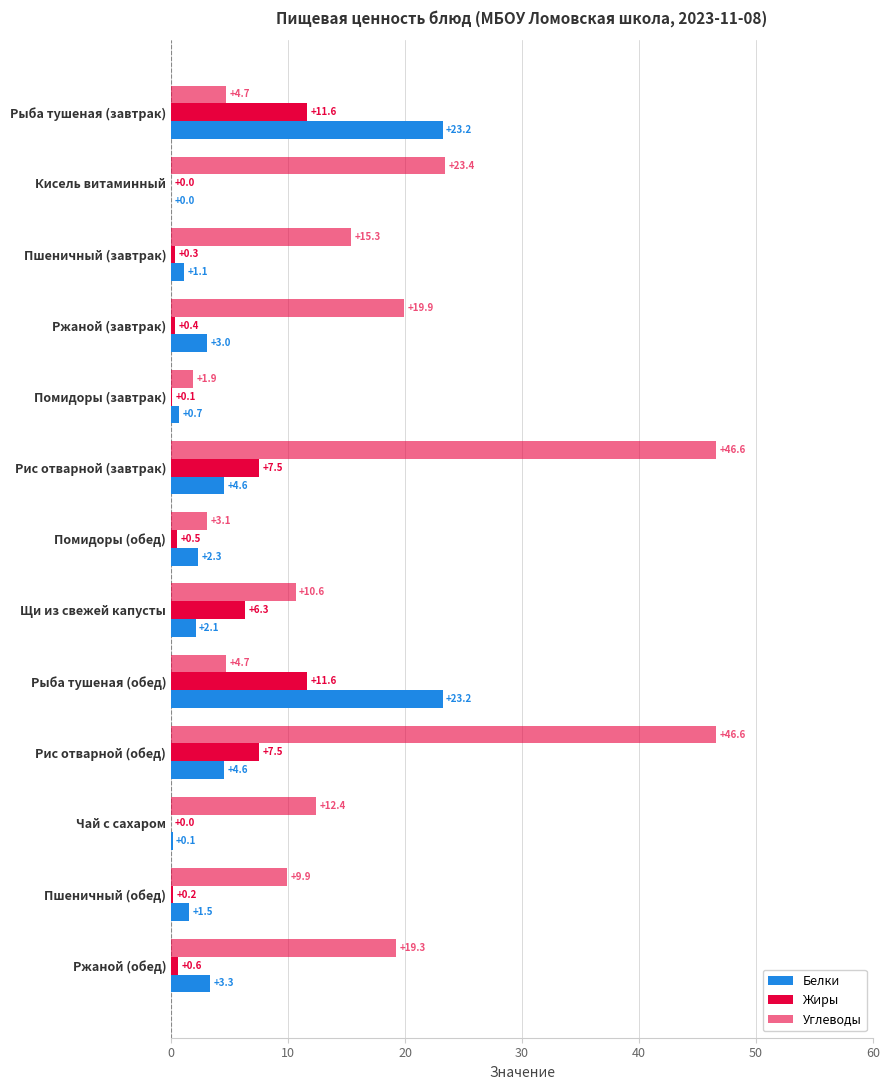

At how many categories does at least one series exceed 26?

2